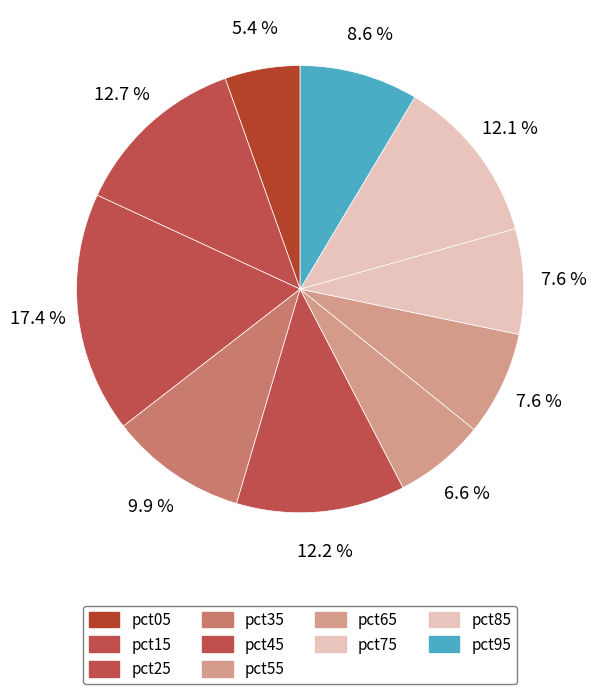

Count the number of slices in the pie.

10